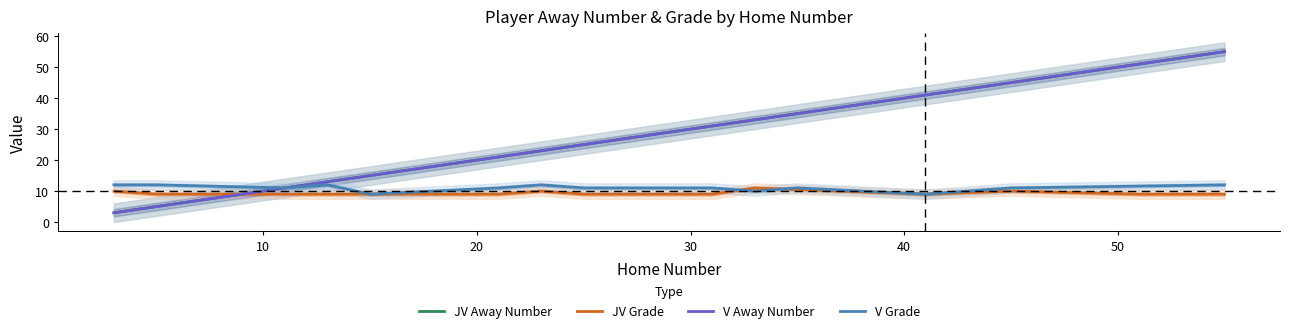

Rank the series by their maximum value, from highest to lowest.

JV Away Number, V Away Number, V Grade, JV Grade